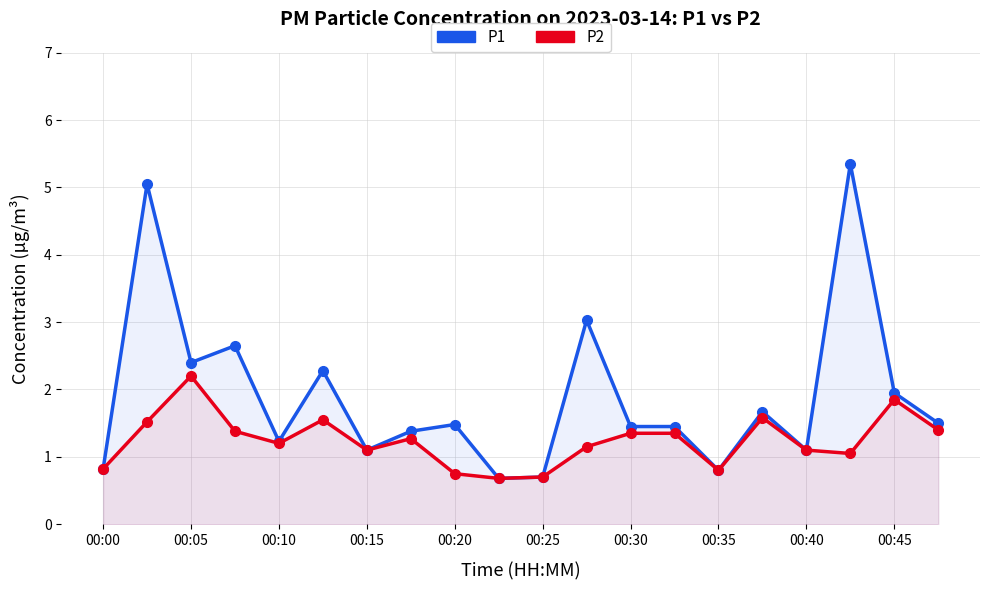

What is the difference between the maximum and second lowest values in the P1 series?

4.6